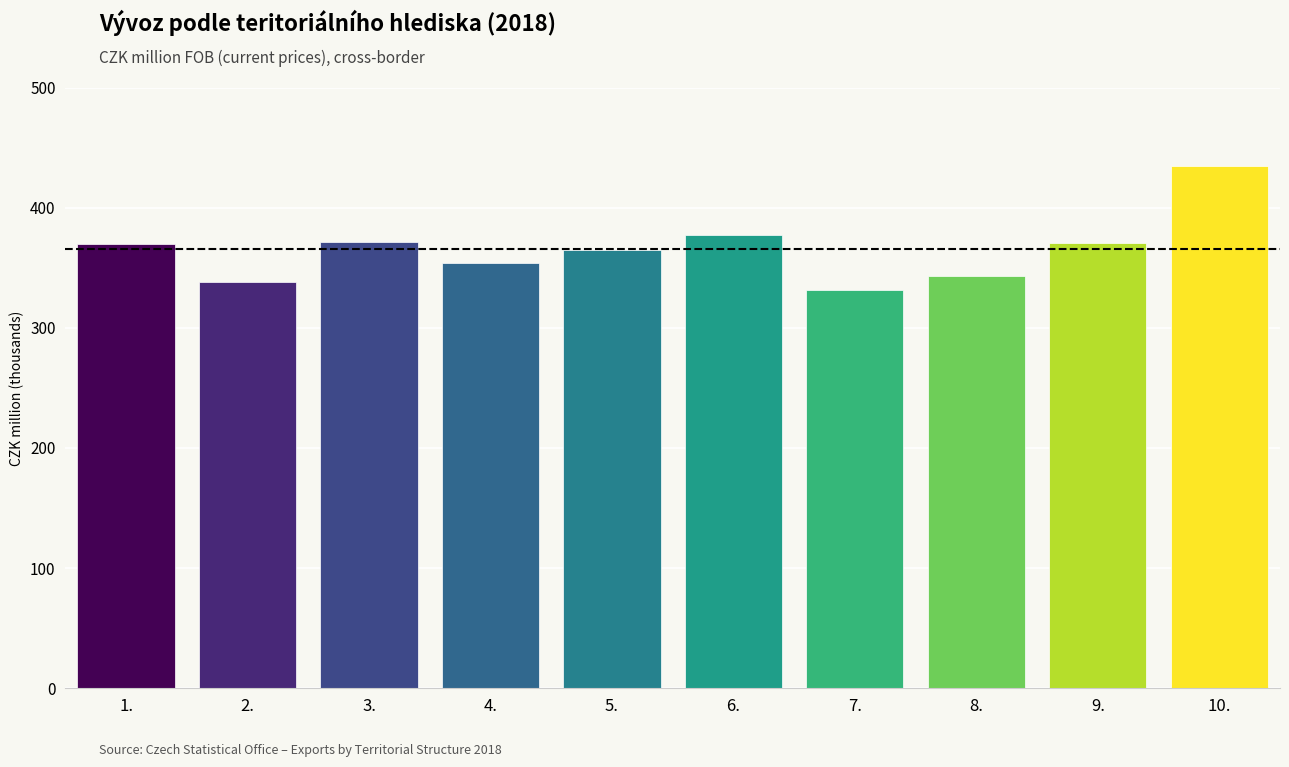

The value at 9. is 370977. True or false?

True